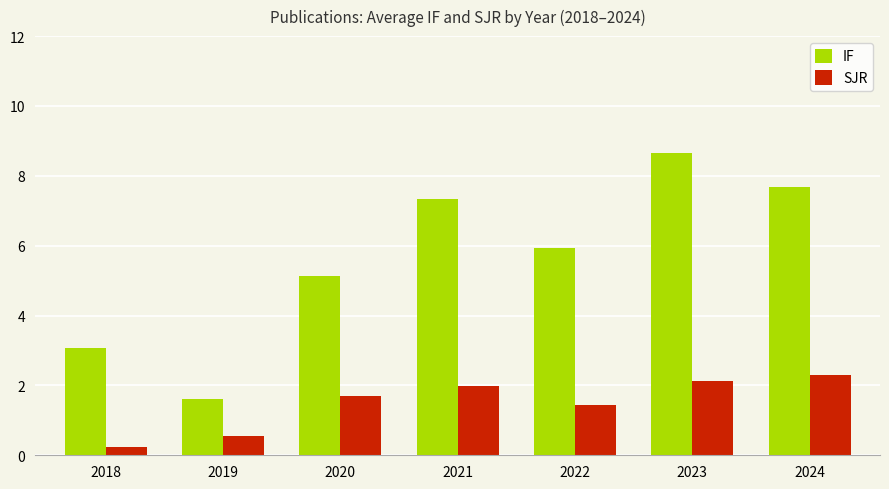

What value does the SJR series have at 2020?

1.7